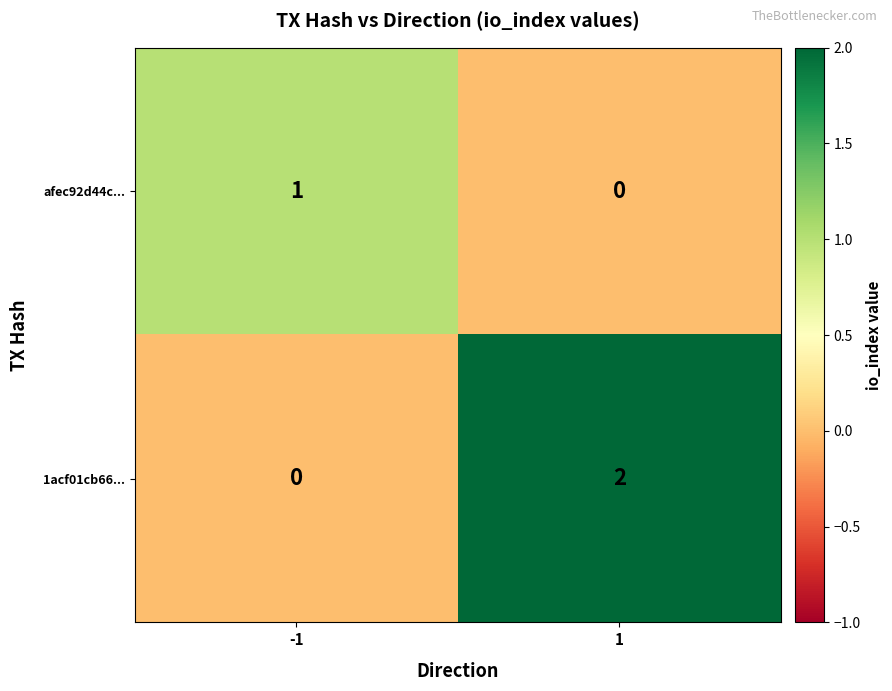

What is the maximum value shown in the chart?

2